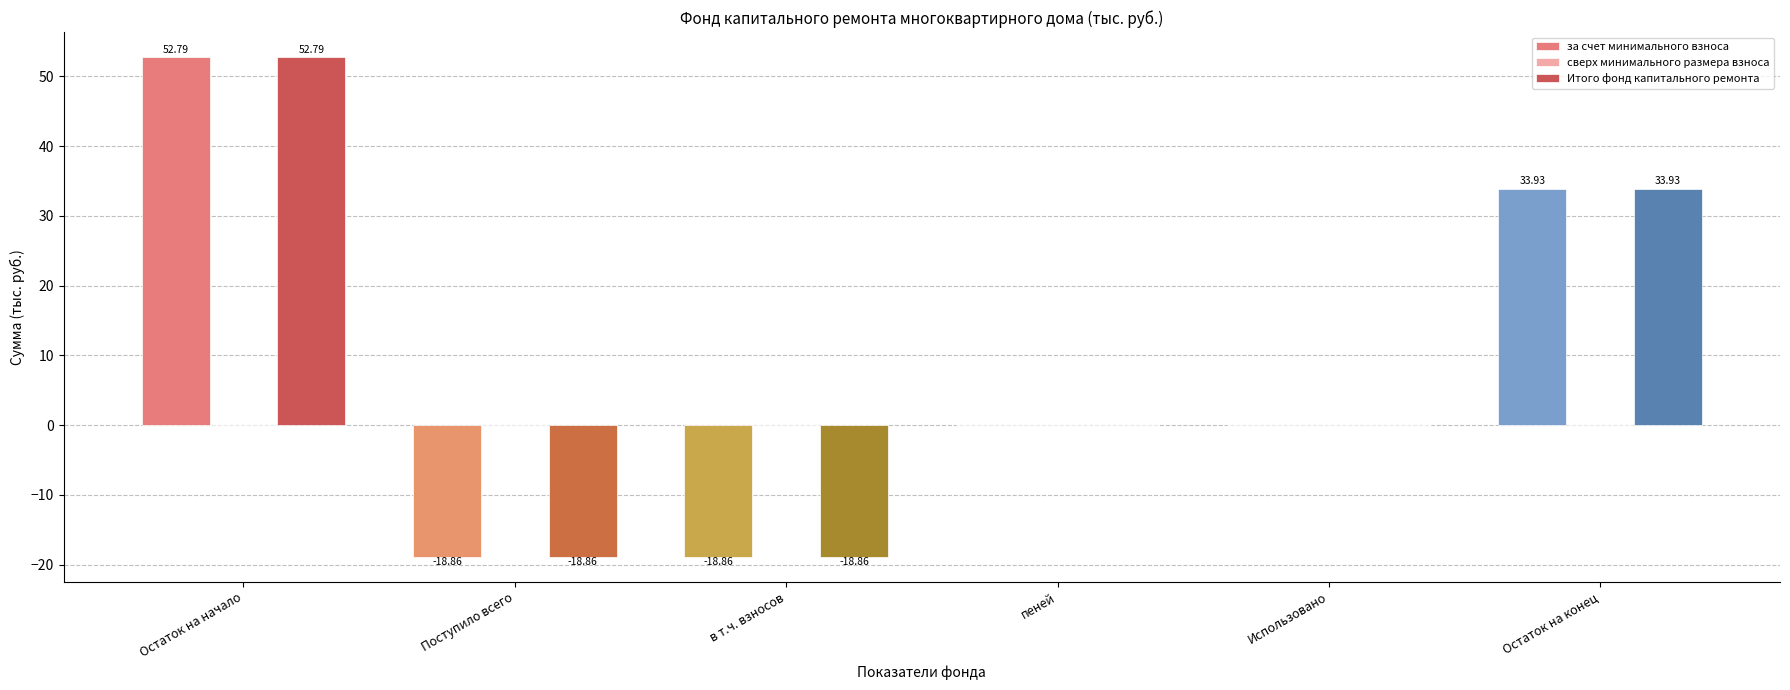

What is the total value across all series at в т.ч. взносов?

-37.7